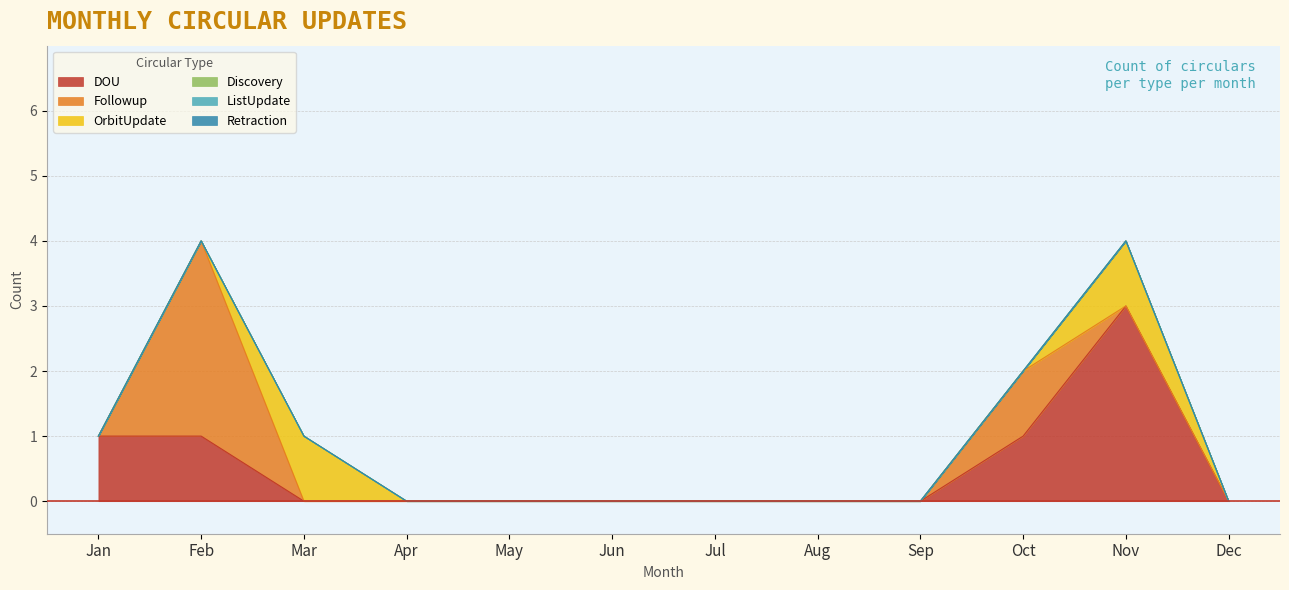

Reading left to right, list all the values displayed in this chart.

DOU: Jan=1	Feb=1	Mar=0	Apr=0	May=0	Jun=0	Jul=0	Aug=0	Sep=0	Oct=1	Nov=3	Dec=0
Followup: Jan=0	Feb=3	Mar=0	Apr=0	May=0	Jun=0	Jul=0	Aug=0	Sep=0	Oct=1	Nov=0	Dec=0
OrbitUpdate: Jan=0	Feb=0	Mar=1	Apr=0	May=0	Jun=0	Jul=0	Aug=0	Sep=0	Oct=0	Nov=1	Dec=0
Discovery: Jan=0	Feb=0	Mar=0	Apr=0	May=0	Jun=0	Jul=0	Aug=0	Sep=0	Oct=0	Nov=0	Dec=0
ListUpdate: Jan=0	Feb=0	Mar=0	Apr=0	May=0	Jun=0	Jul=0	Aug=0	Sep=0	Oct=0	Nov=0	Dec=0
Retraction: Jan=0	Feb=0	Mar=0	Apr=0	May=0	Jun=0	Jul=0	Aug=0	Sep=0	Oct=0	Nov=0	Dec=0